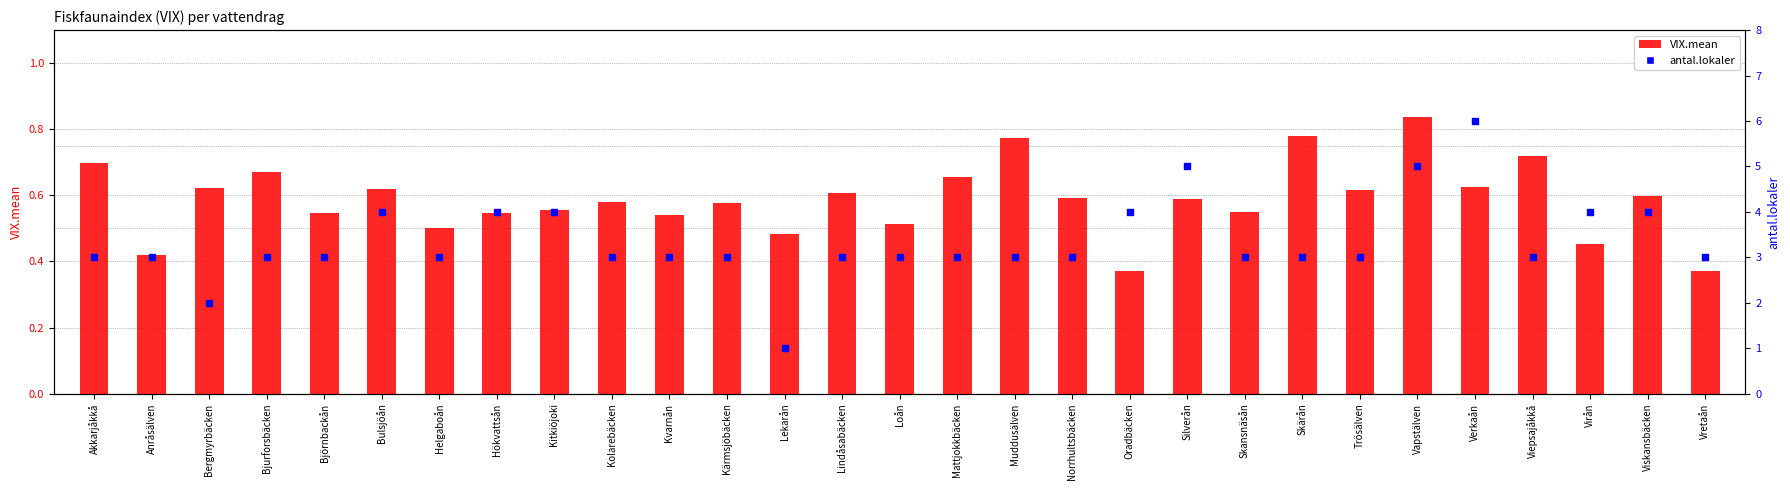

What are all the series names shown in the legend?

VIX.mean, antal.lokaler